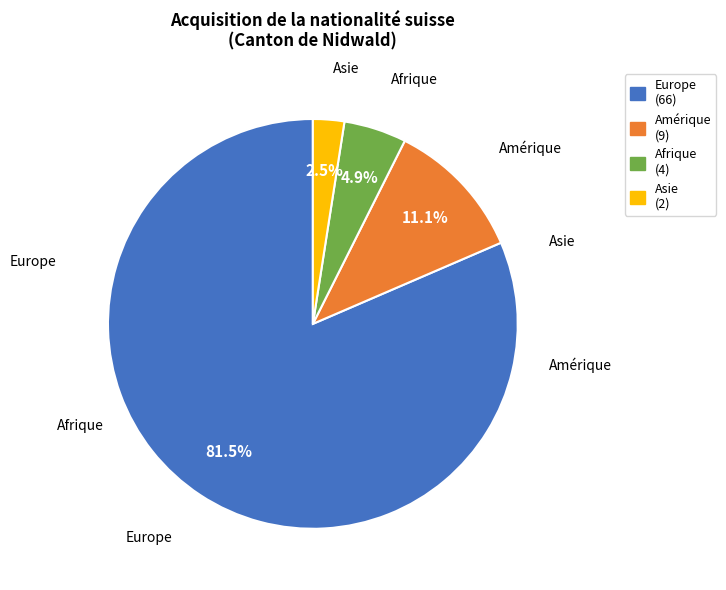

Rank the categories by value from highest to lowest.

Europe (66), Amérique (9), Afrique (4), Asie (2)